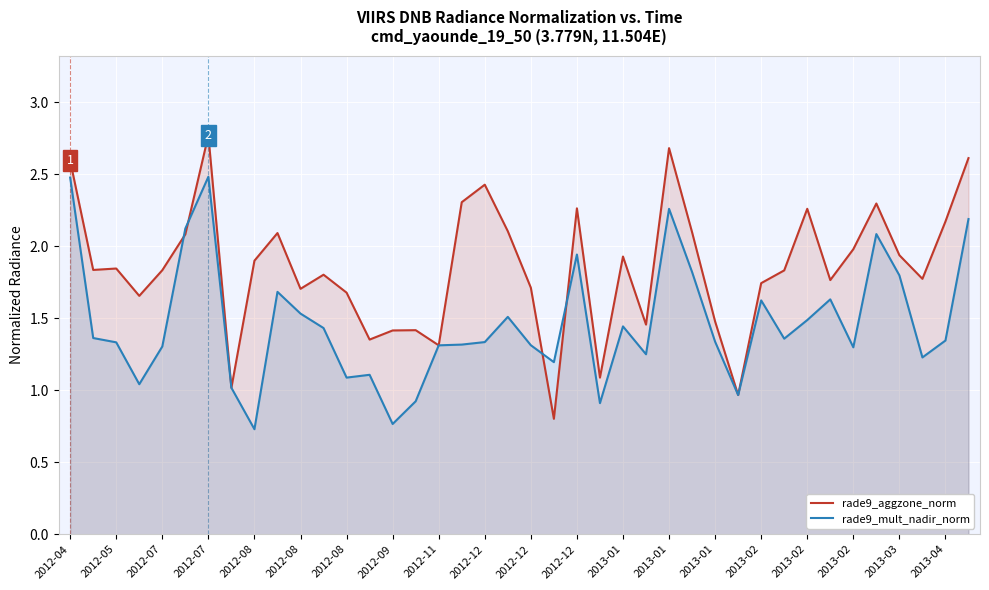

At which category does rade9_mult_nadir_norm reach its first local valley?

2012-07